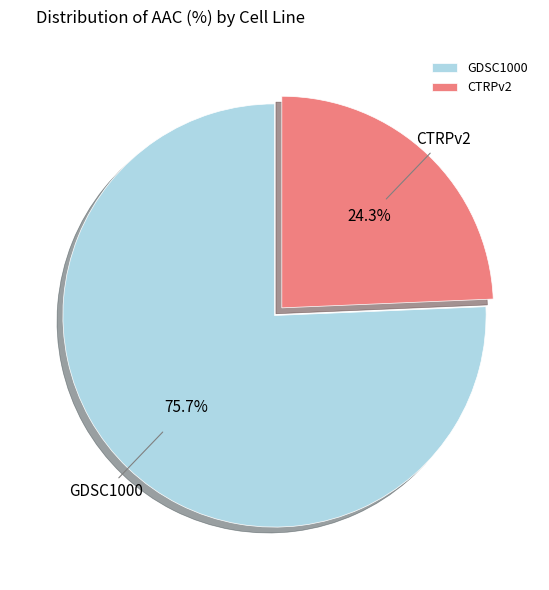

How many segments does this pie chart have?

2